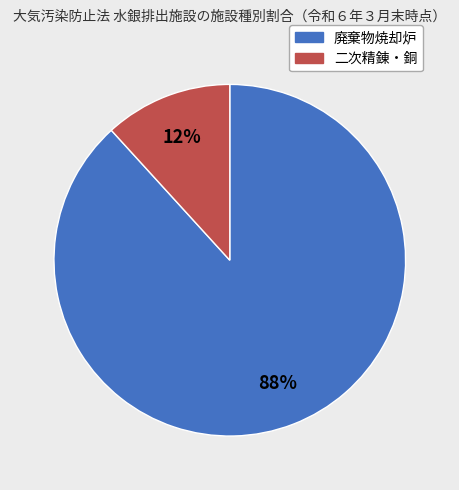

What is the smallest slice in the pie chart?

二次精錬・銅